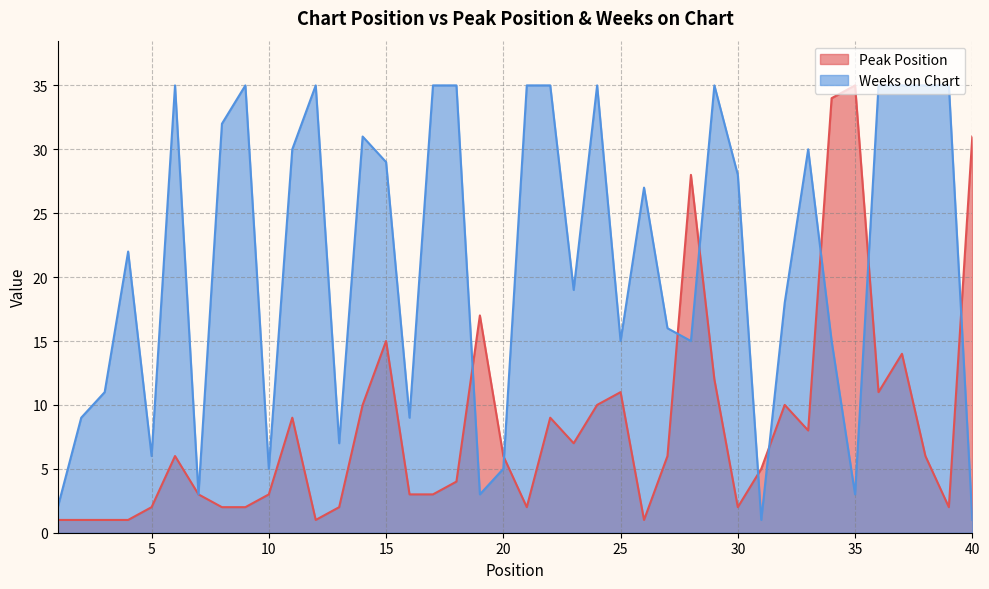

In Weeks on Chart, how many points are lower than both neighbors (excluding endpoints)?

11